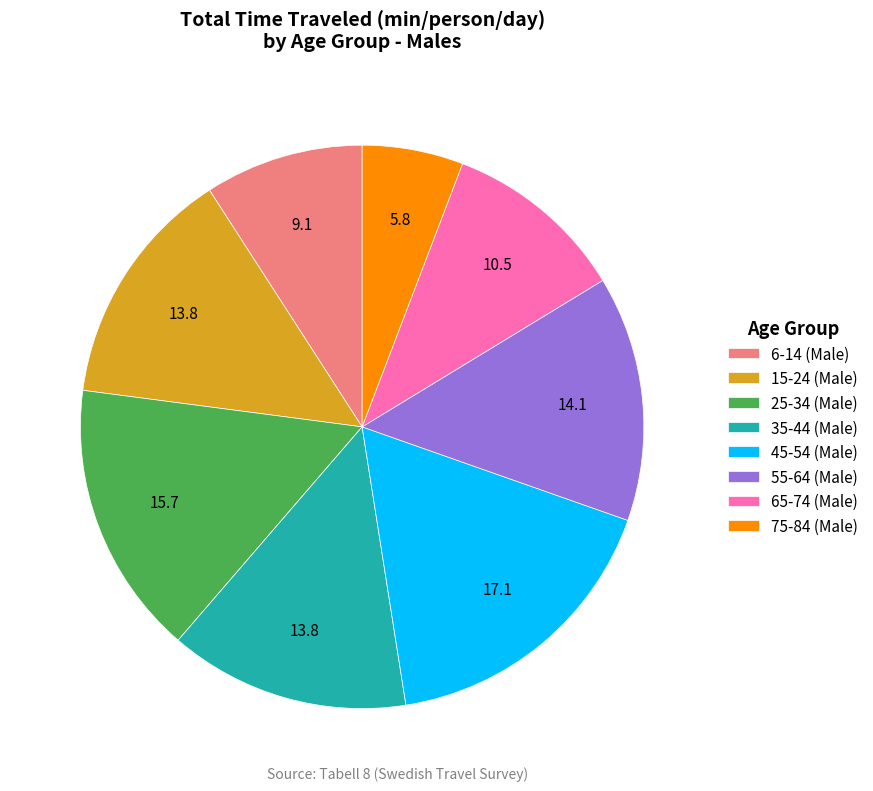

Is it true that 35-44 (Male) is 14% of the pie?

True